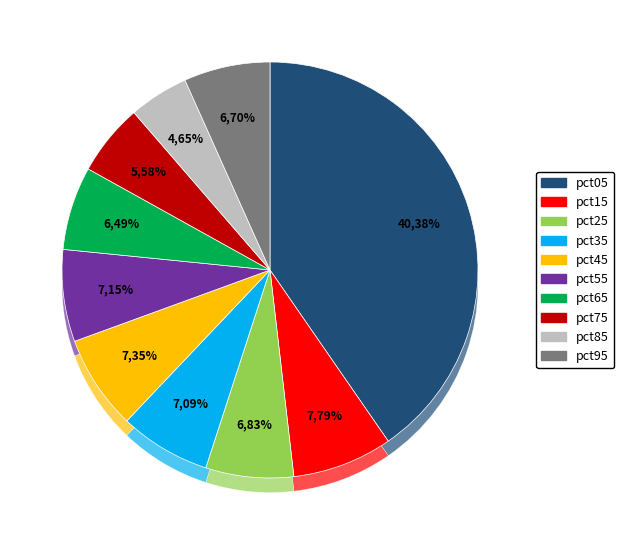

To the nearest percent, what is the average slice percentage?

10%